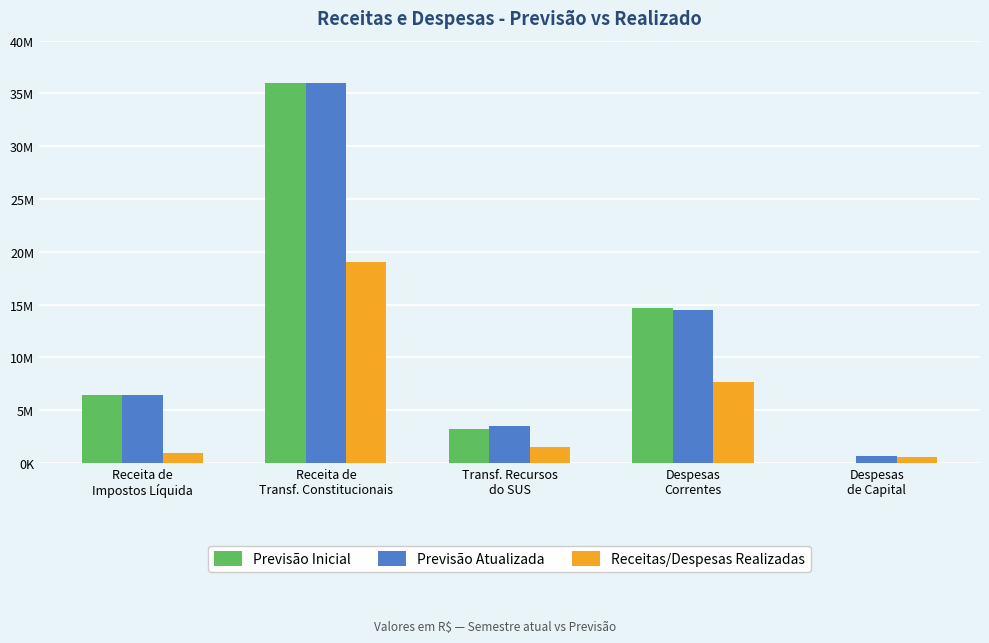

What are all the series names shown in the legend?

Previsão Inicial, Previsão Atualizada, Receitas/Despesas Realizadas